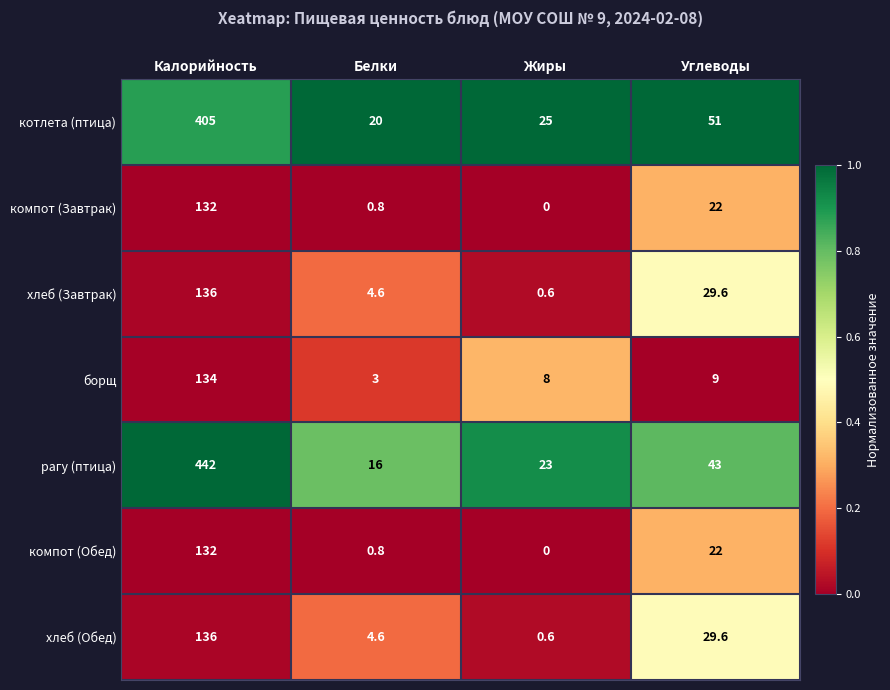

Rank the categories by хлеб (Обед) value from lowest to highest.

Жиры, Белки, Углеводы, Калорийность